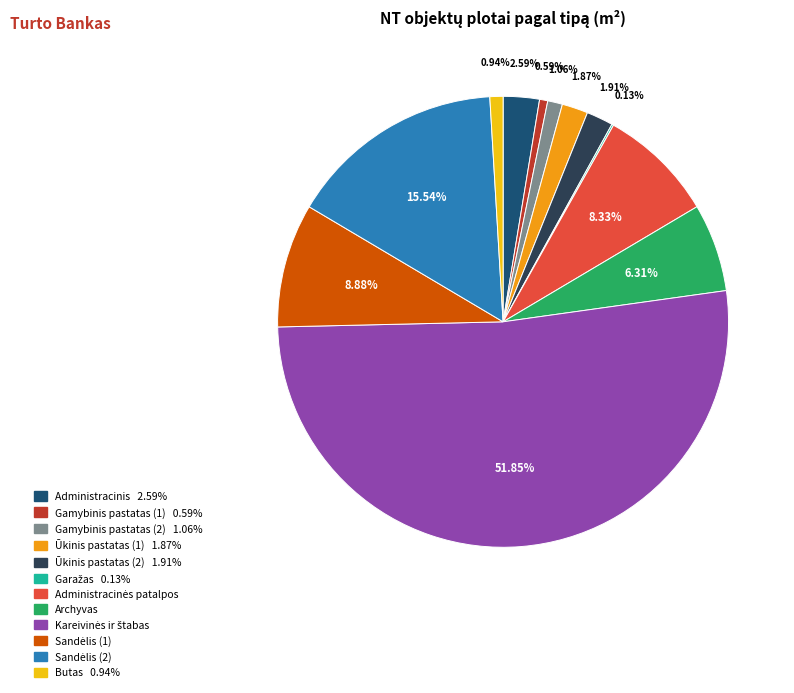

Is there a majority slice in this chart?

Yes